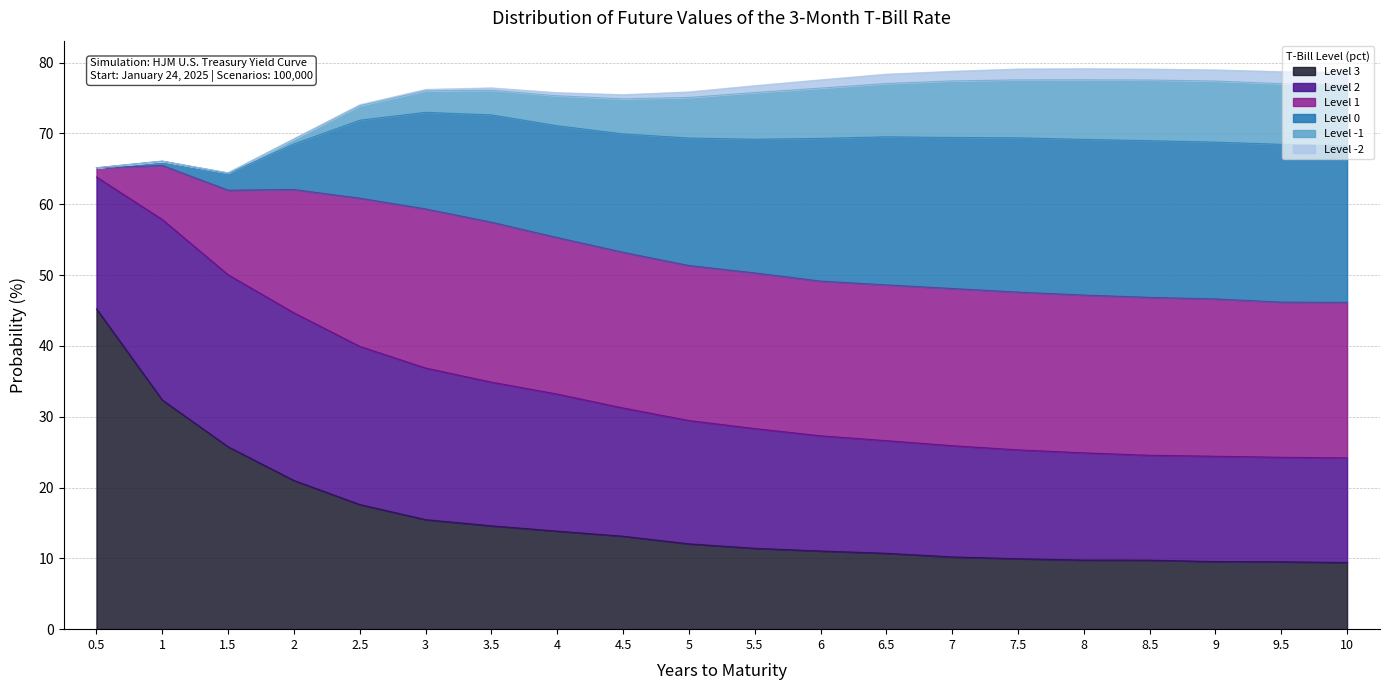

The value of Level 3 at 6 is 18.6. True or false?

False